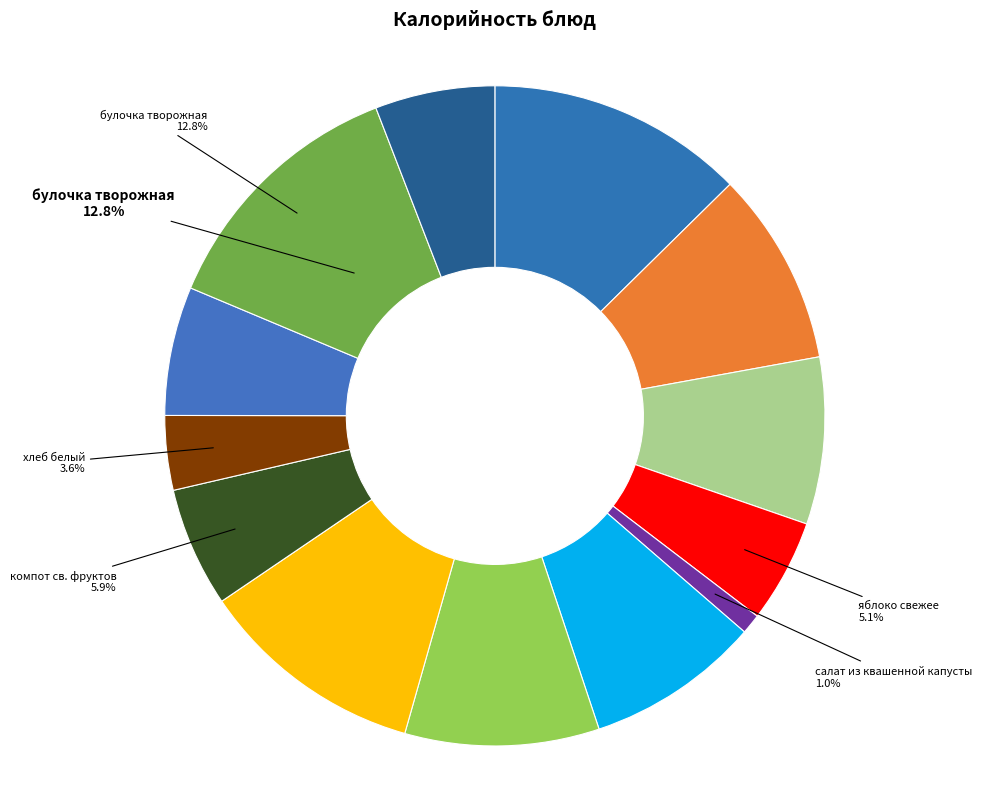

Count the number of slices in the pie.

13